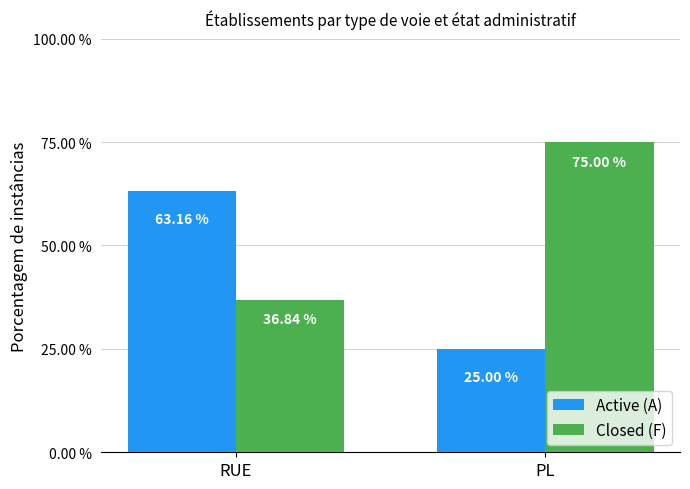

What is the highest value of the Closed (F) series?

75.0